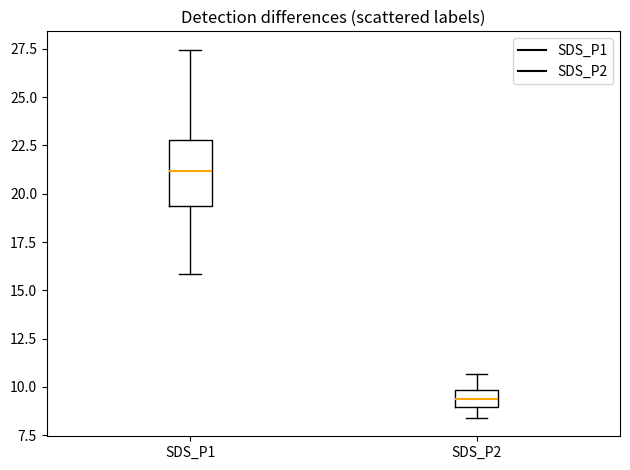

Reading left to right, read every box against the y-axis: the position of its median line, the range the box covers, and the ends of its whiskers. The values are not printed on the chart, so give them approximately, as read against the axis.

SDS_P1: median 21.0, box 19.5 to 23.0, whiskers 16.0 to 27.5
SDS_P2: median 9.5, box 9.0 to 10.0, whiskers 8.5 to 10.5